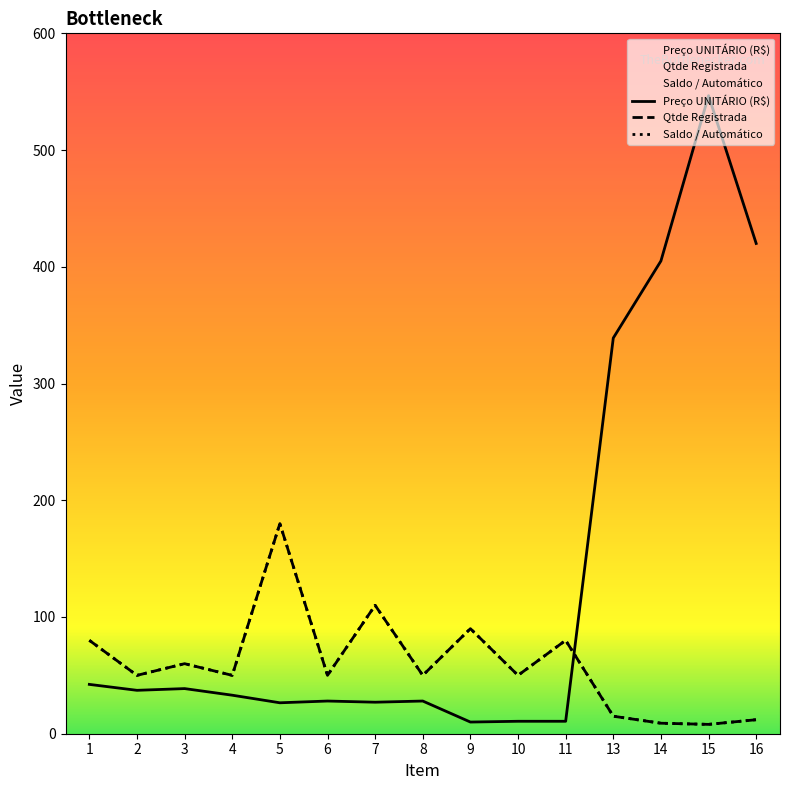

True or false: Preço UNITÁRIO (R$) has more than 0 interior local peaks.

True